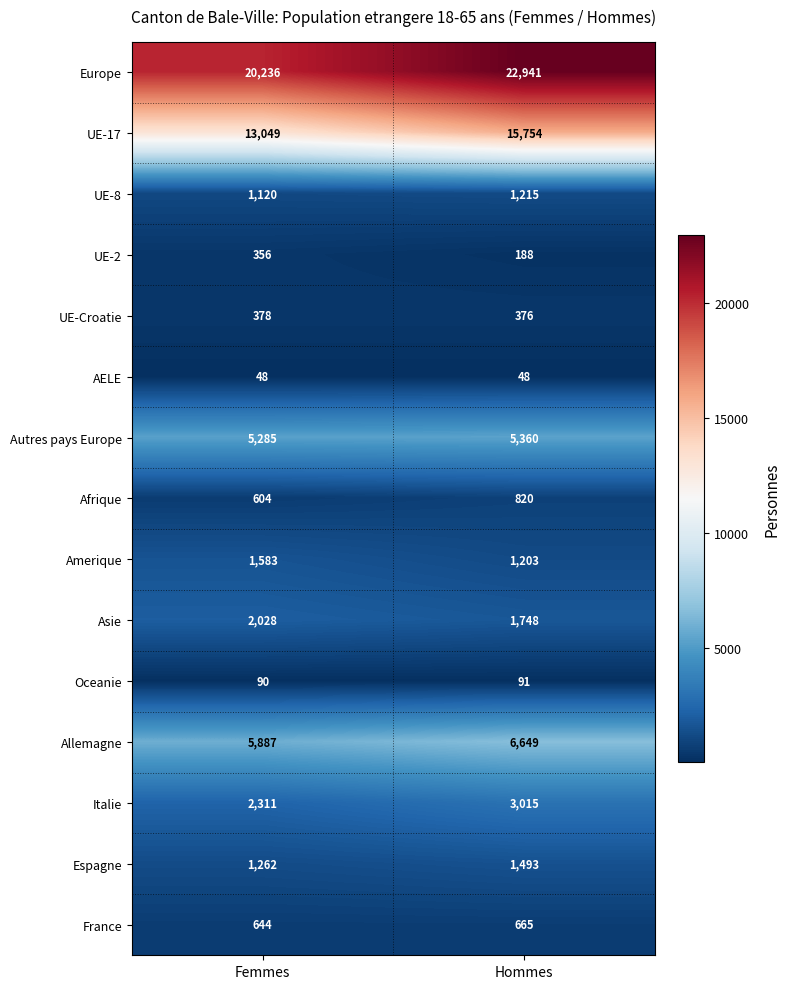

Count the number of data series in this chart.

15